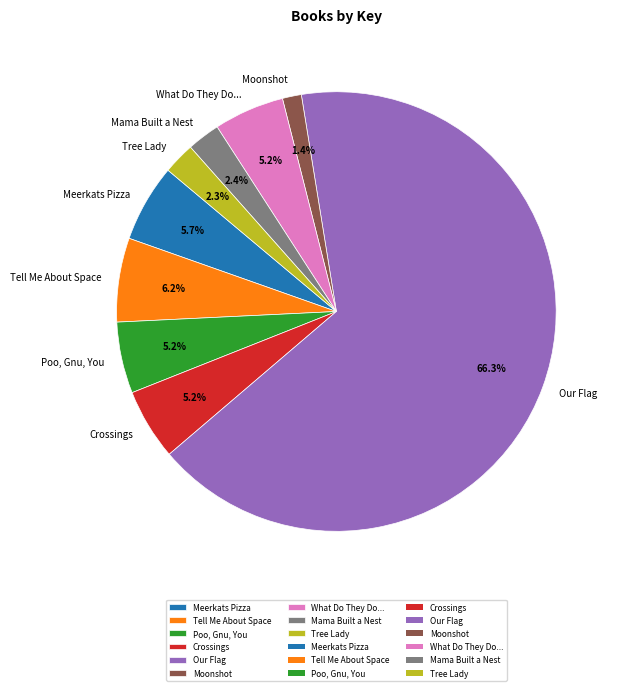

Do Crossings and Poo, Gnu, You together represent more than half of the pie?

No